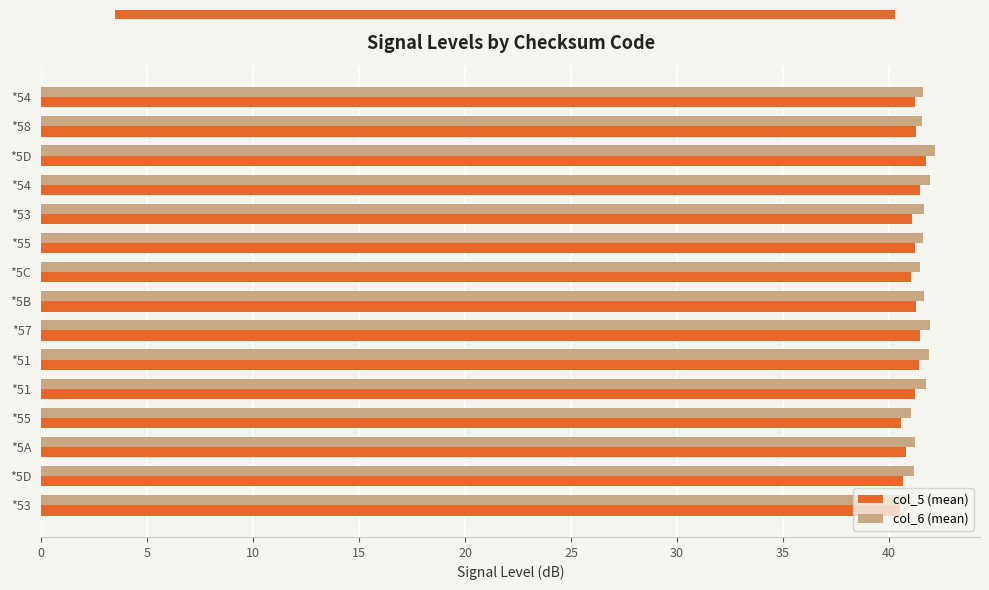

Count the number of categories in the chart.

15